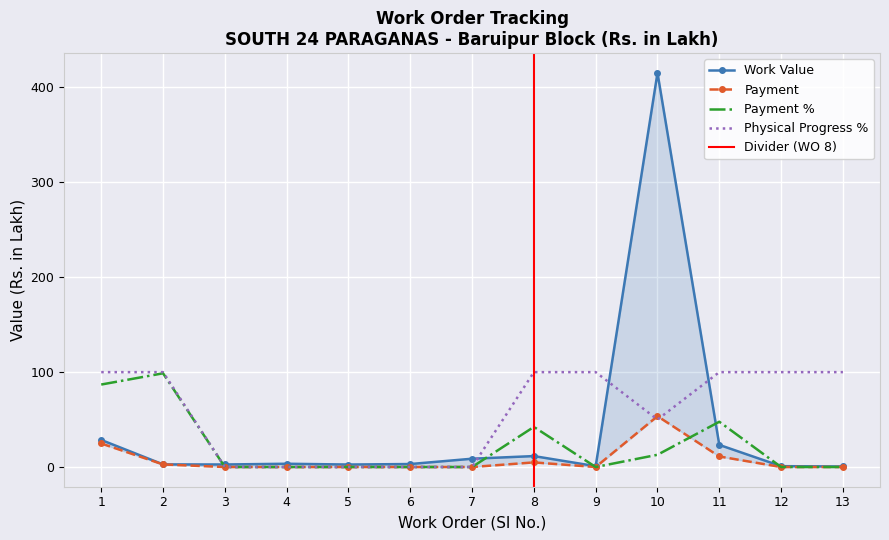

Which series ends up on top after the final intersection of Physical Progress % and Payment?

Physical Progress %